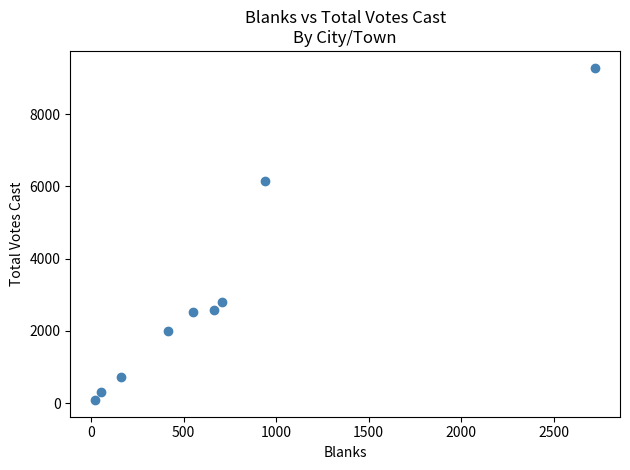

What is the range of Y values (max minus min)?

9200